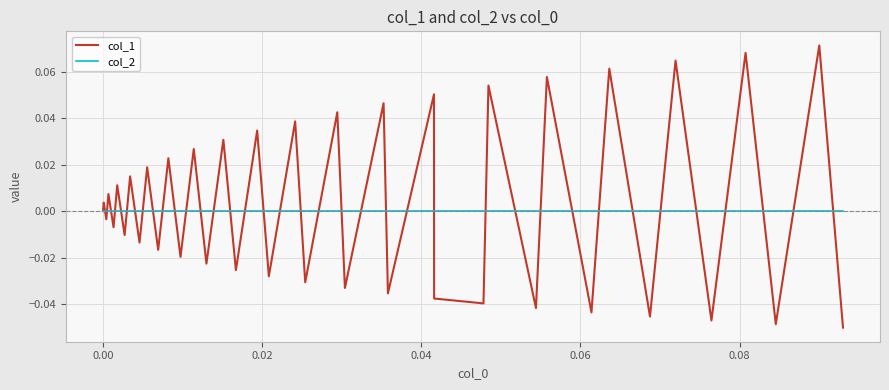

Rank the series by their maximum value, from lowest to highest.

col_2, col_1